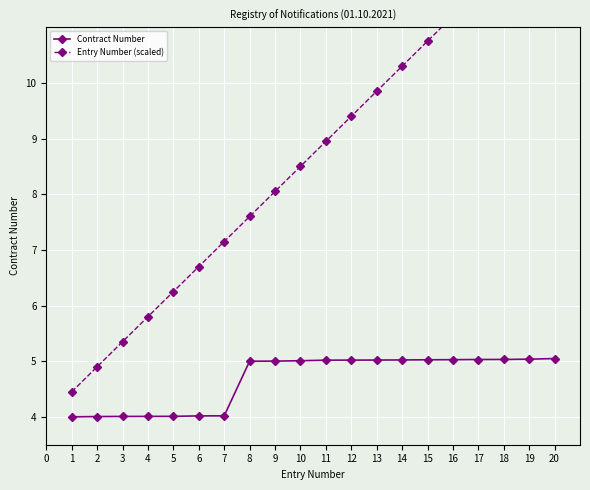

Which series has the largest range (max minus min)?

Entry Number (scaled)